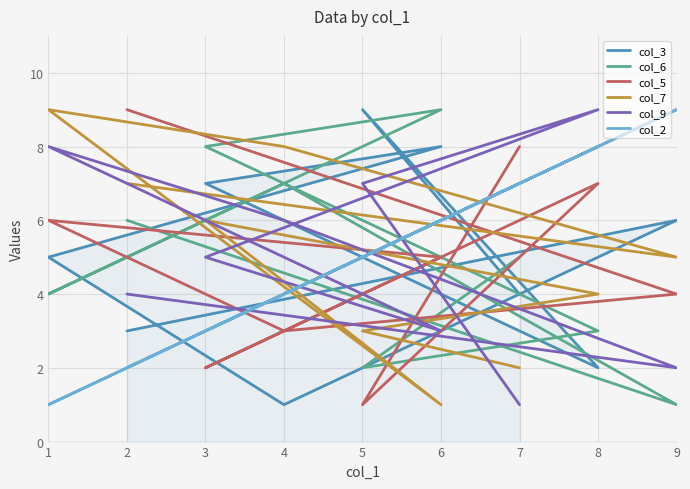

Read the col_7 value at 4.

8